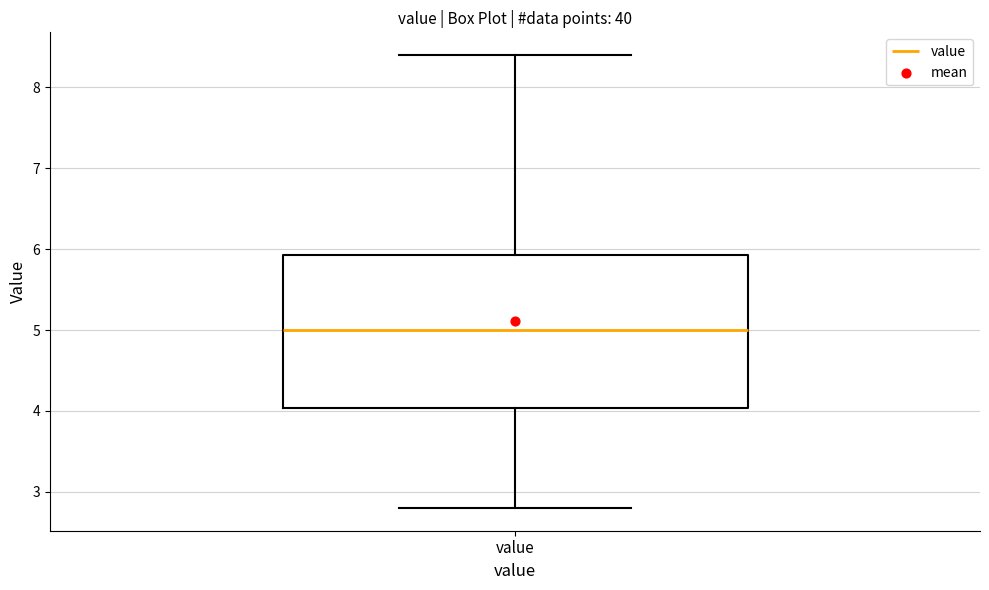

Read this box plot against the y-axis: the position of the median line, the range covered by the box, and the ends of both whiskers. The values are not printed on the chart, so give them approximately, as read against the axis.

median 5.0, box 4.0 to 5.9, whiskers 2.8 to 8.4